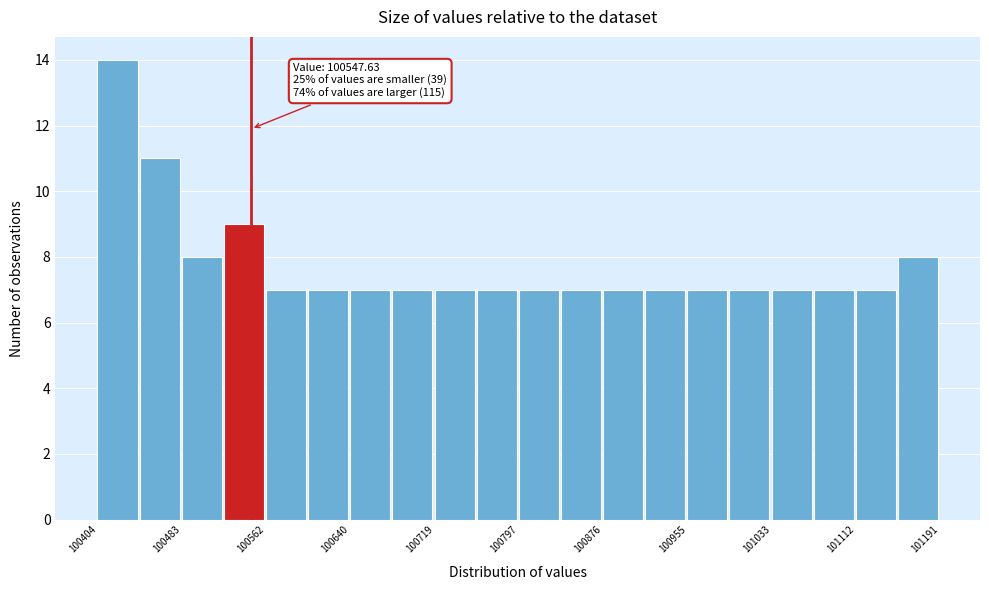

Around what value on the x-axis is the tallest bar? Give the approximate position of its centre, as read against the axis.

100420